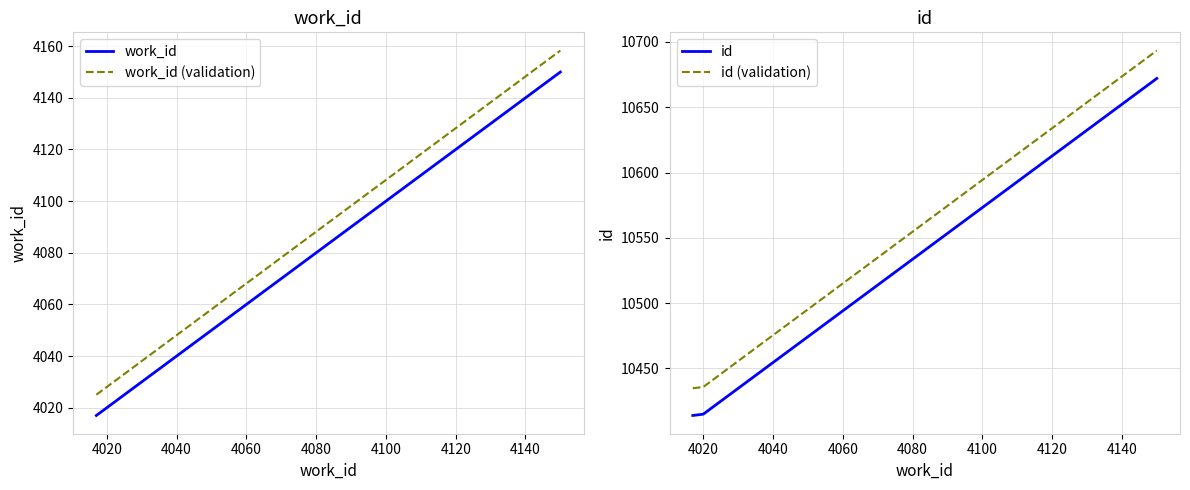

What is the maximum value for id (validation)?

10693.3